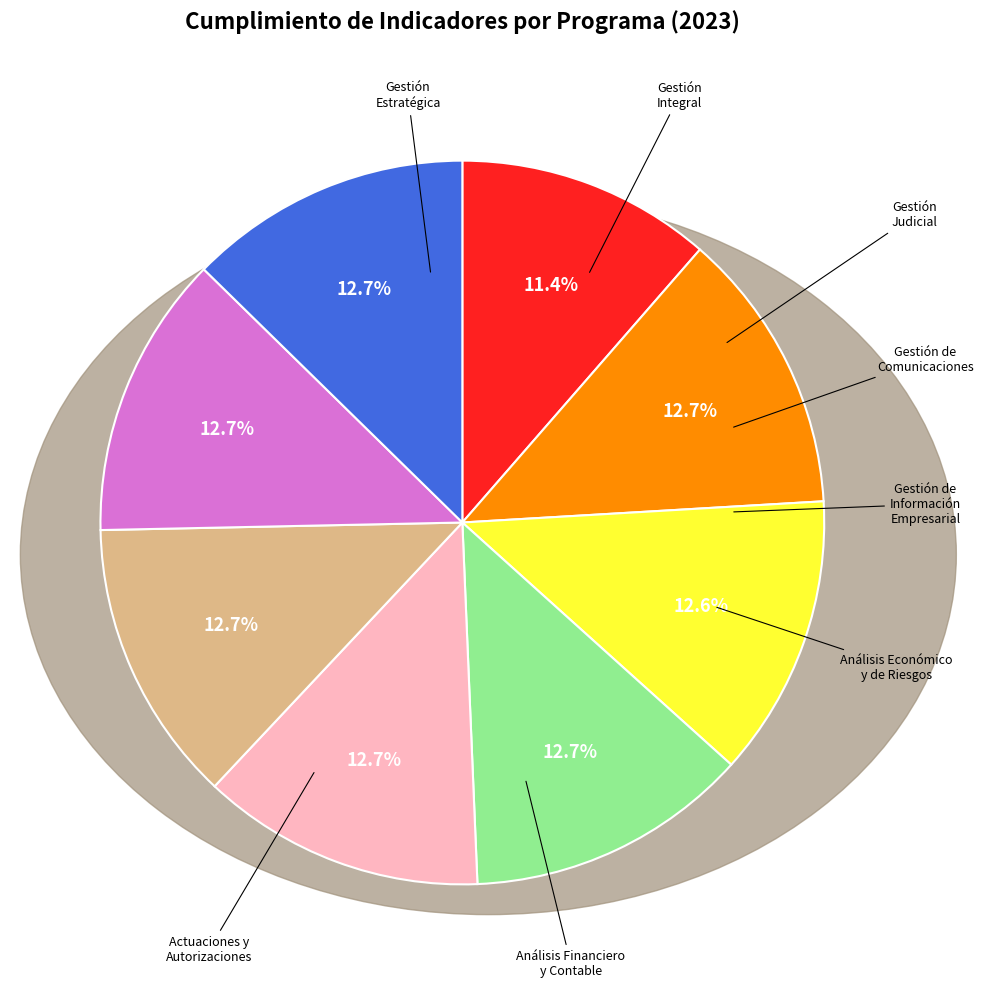

Does any single category account for the majority?

No